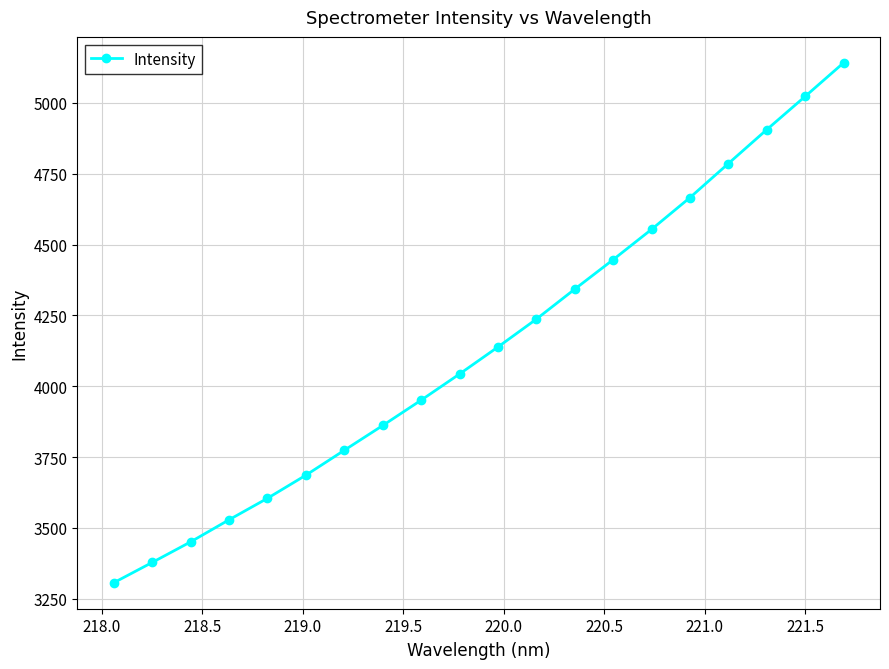

Reading left to right, extract all data points from this chart.

3306.4	3378.0	3450.6	3528.6	3604.4	3686.0	3773.9	3861.4	3950.8	4043.1	4138.5	4236.8	4342.7	4446.7	4553.6	4665.7	4785.8	4905.4	5022.7	5141.0